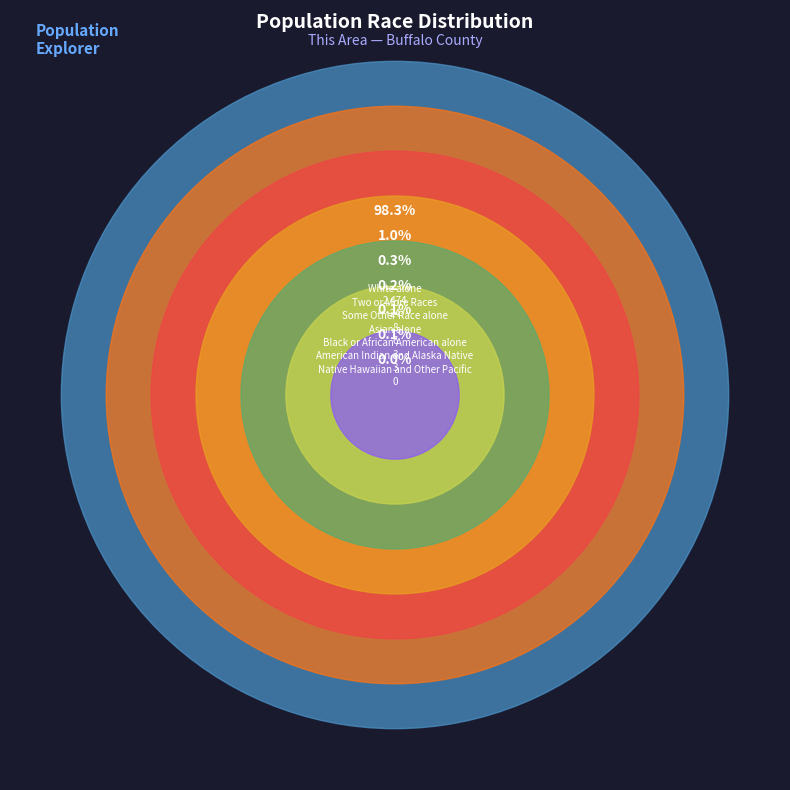

How many slices are in this pie chart?

7